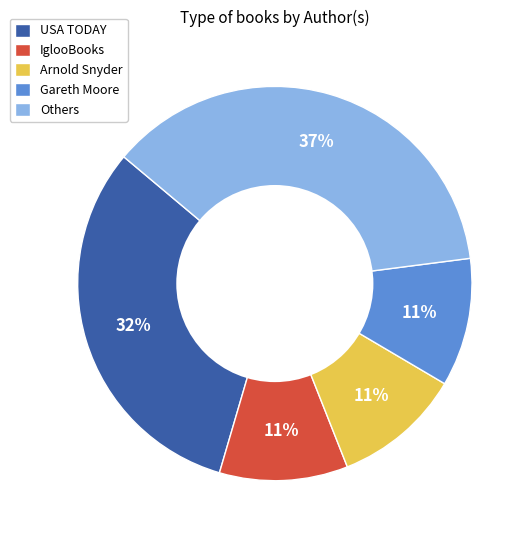

How many slices are in this pie chart?

5